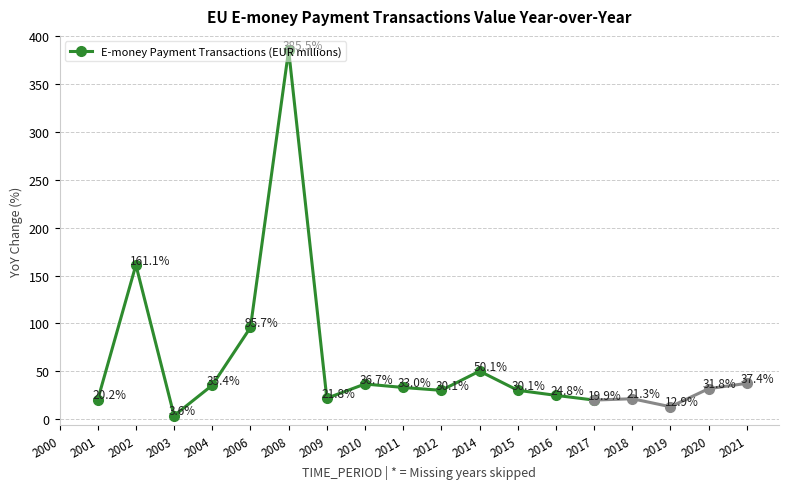

How many points are higher than both their immediate neighbors (excluding endpoints)?

4